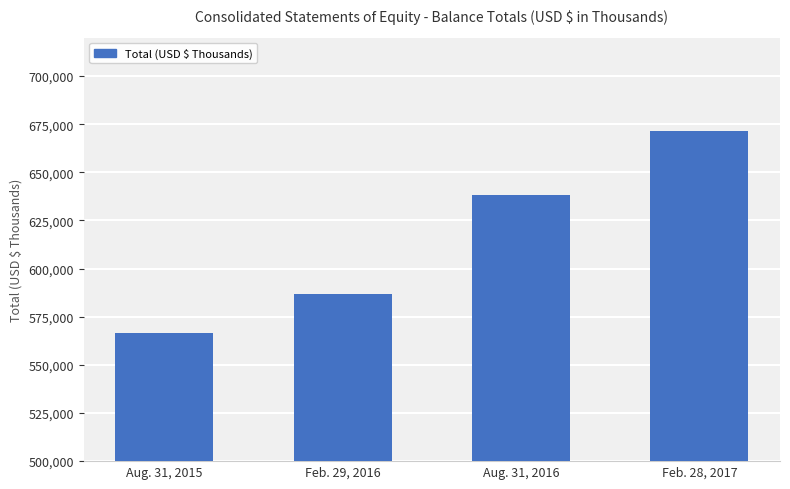

The chart shows a value of 836849 at Aug. 31, 2015. True or false?

False